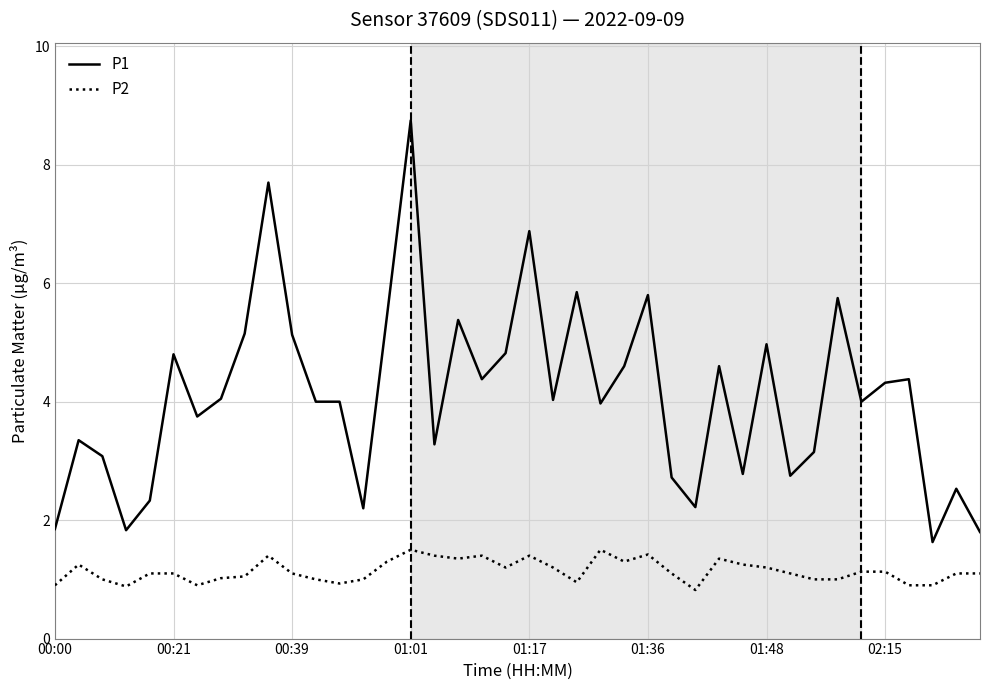

What is the maximum value shown in the chart?

8.8